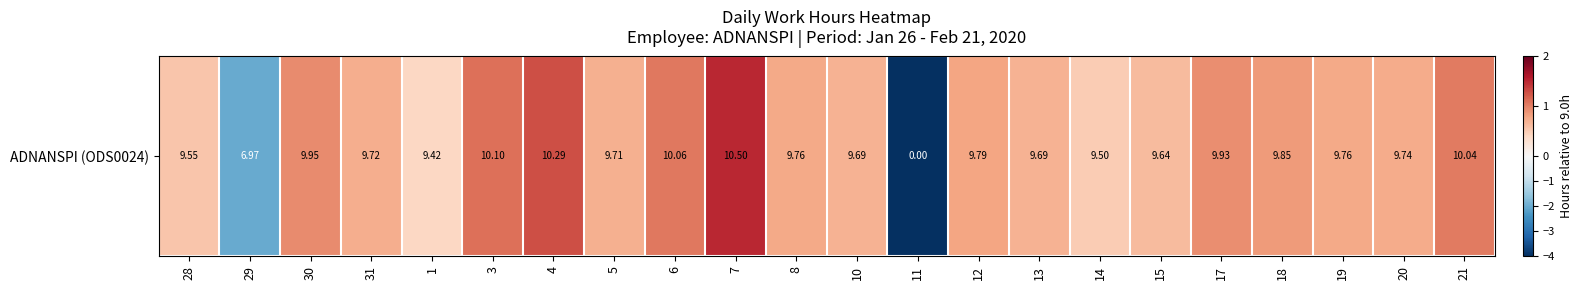

At which label does the data first exceed 0?

28